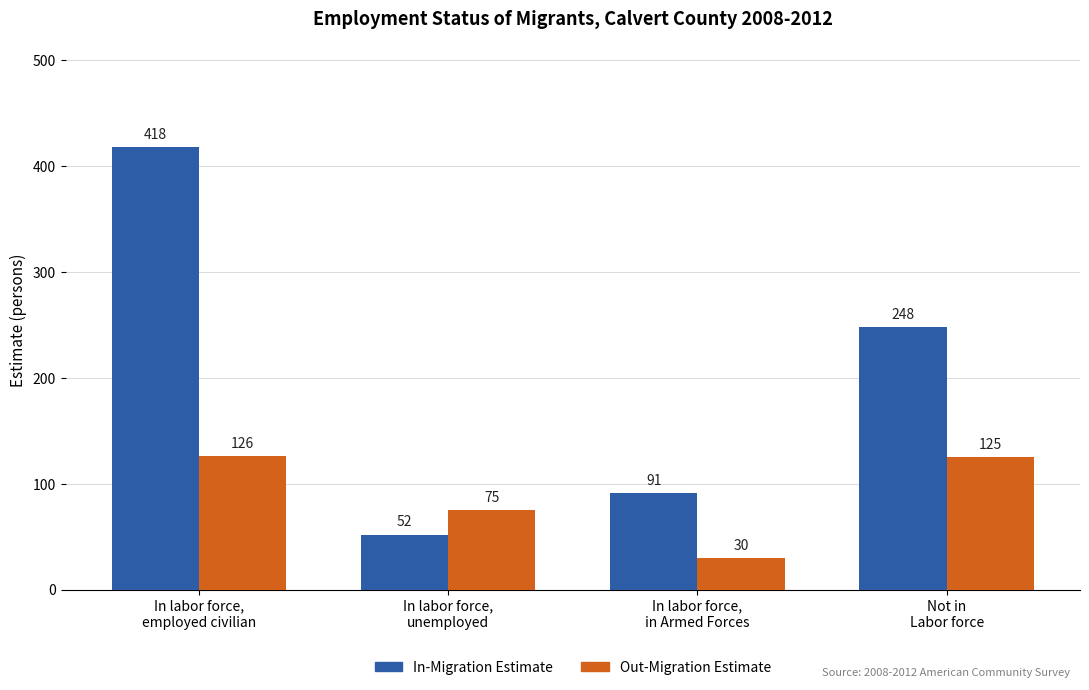

List the series in order of their overall mean, highest first.

In-Migration Estimate, Out-Migration Estimate